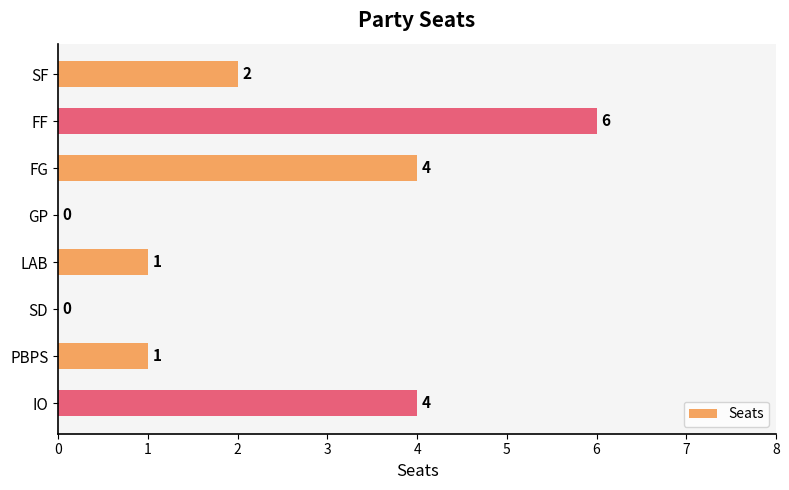

How many values are between 1 and 4?

5